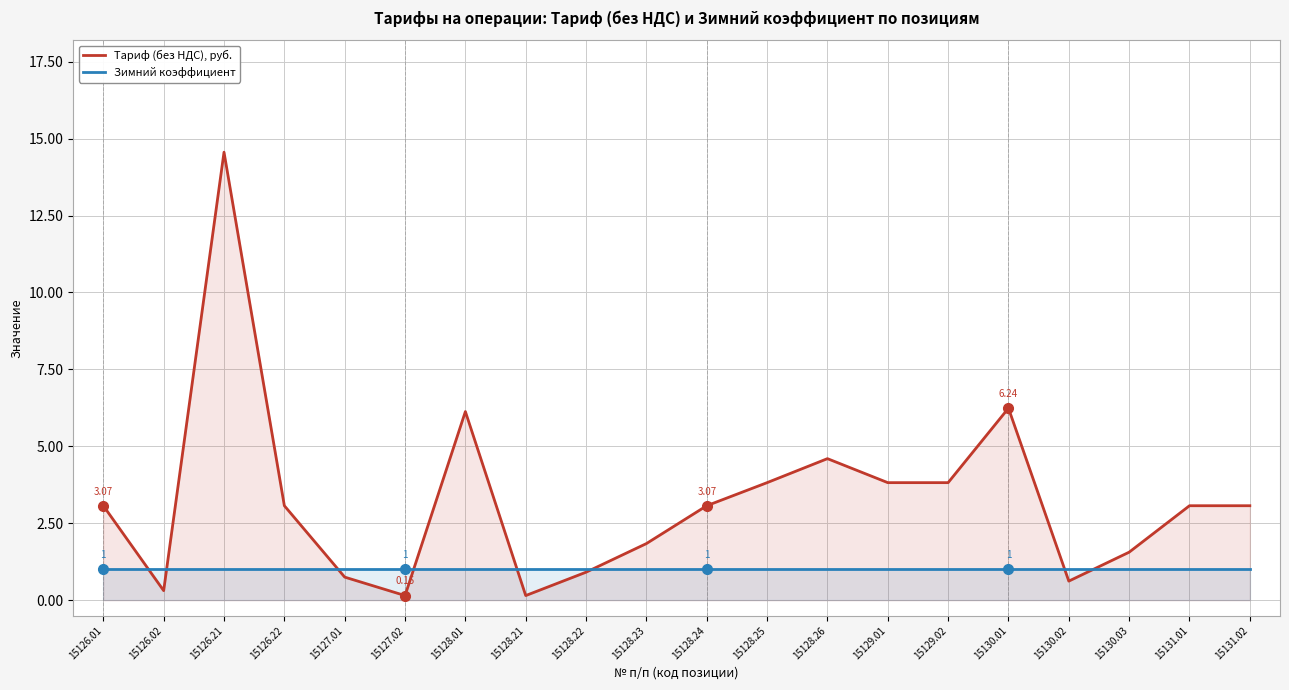

At which label does Тариф (без НДС), руб. reach its peak?

15126.21